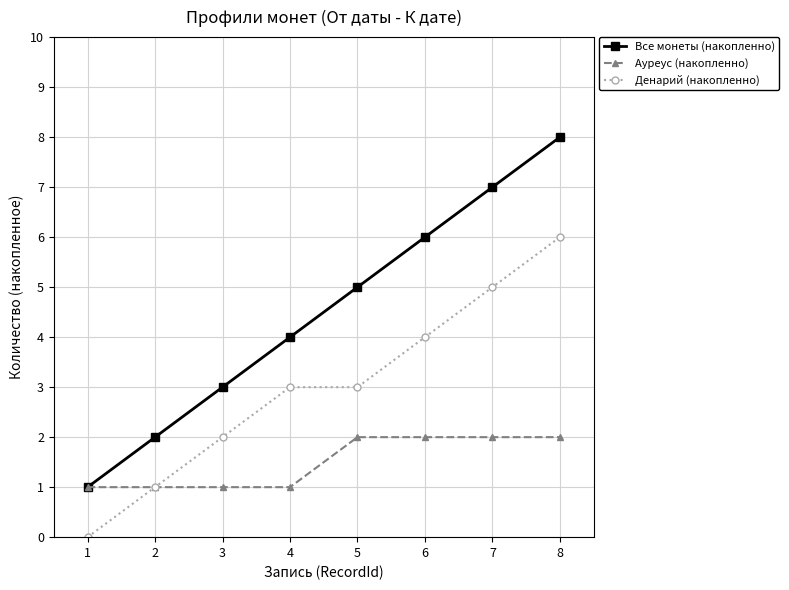

How many series are shown in this chart?

3